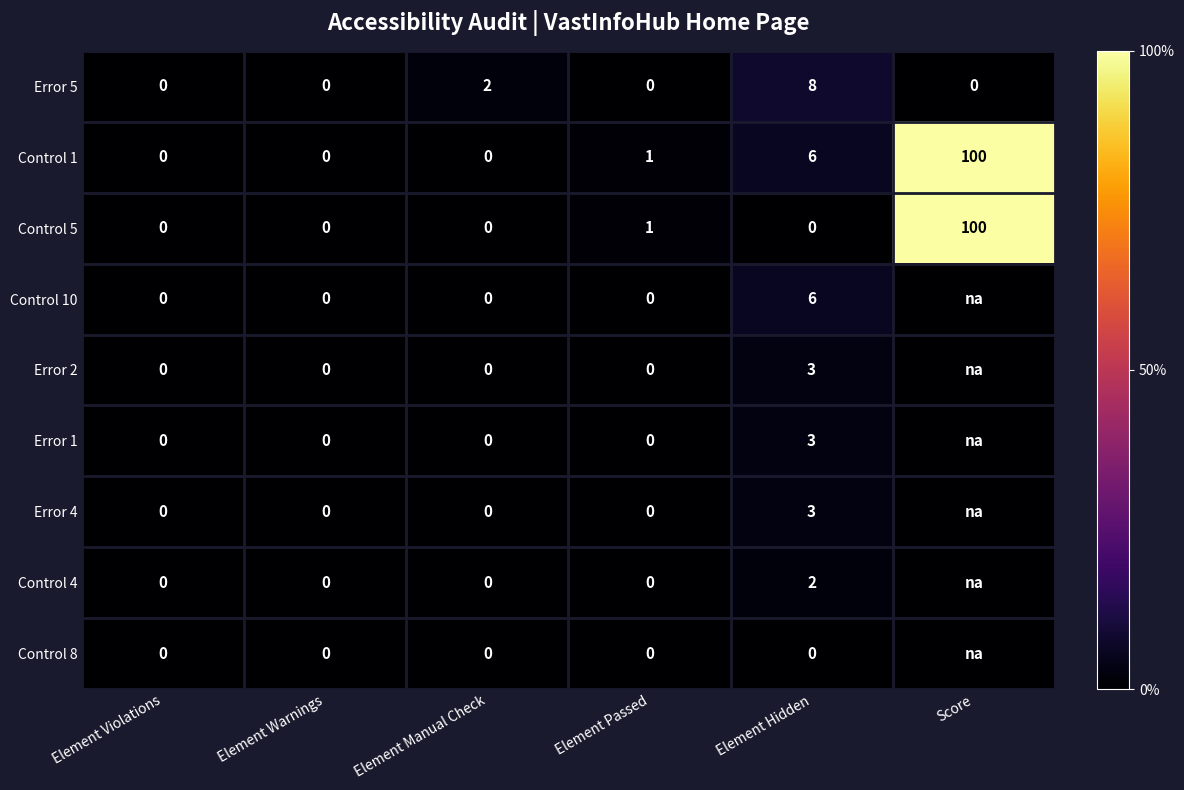

What is the total value across all series at Element Hidden?

31